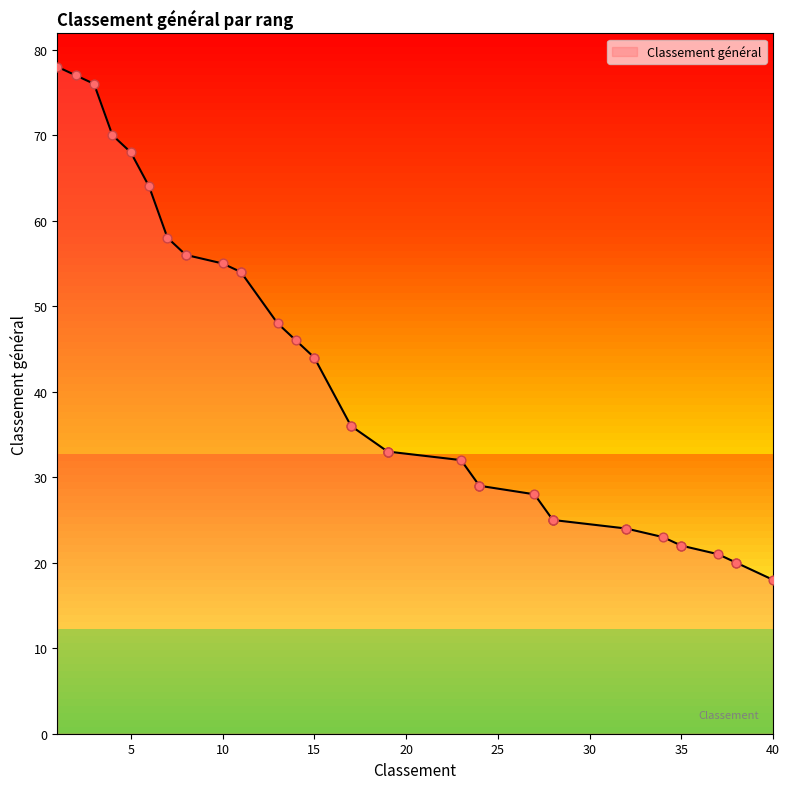

What is the change in value from 8 to 10?

-1